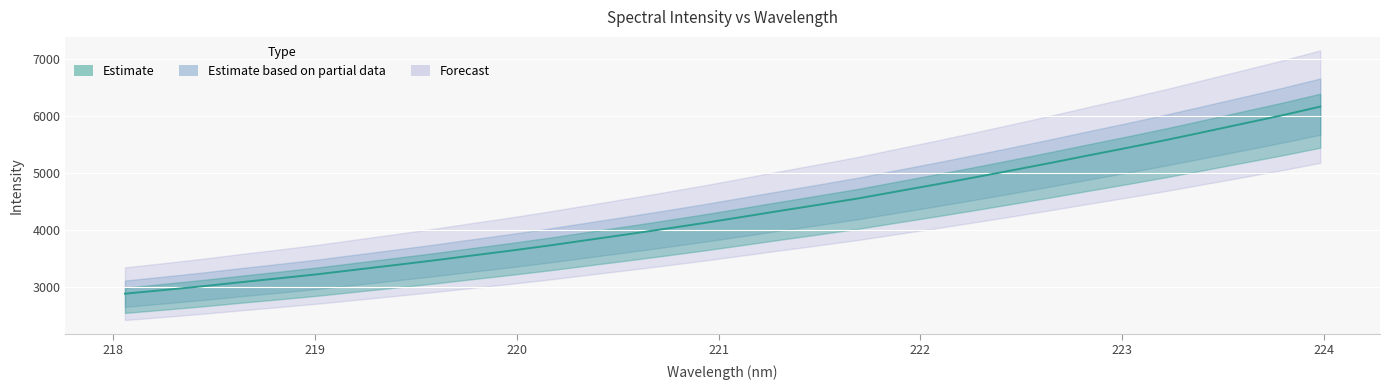

List the labels in order of value, largest first.

223.9802, 223.7895, 223.5987, 223.408, 223.2172, 223.0264, 222.8355, 222.6447, 222.4538, 222.263, 222.0721, 221.8812, 221.6902, 221.4993, 221.3083, 221.1174, 220.9264, 220.7354, 220.5444, 220.3533, 220.1623, 219.9712, 219.7801, 219.589, 219.3979, 219.2067, 219.0156, 218.8244, 218.6332, 218.442, 218.2508, 218.0596